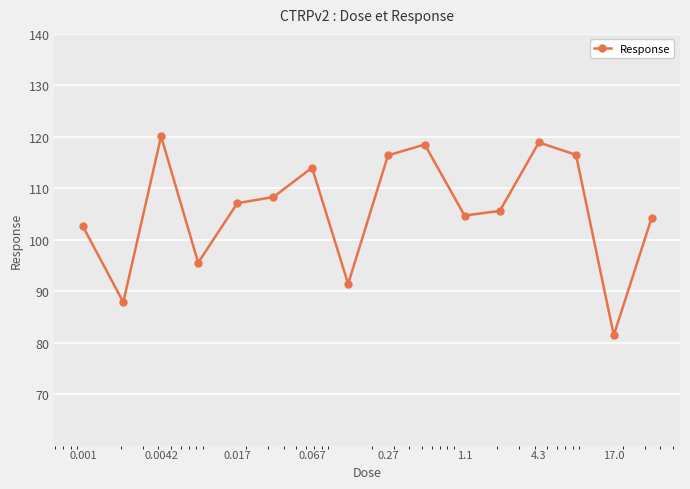

True or false: there are more than 0 points higher than both neighbors.

True